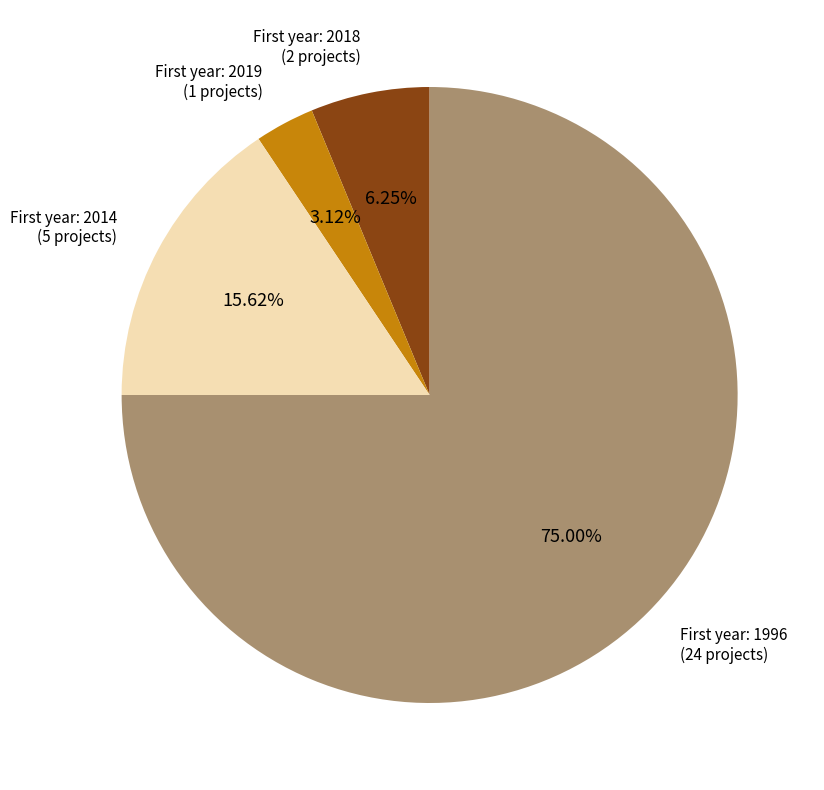

Is there any slice that represents more than half of the pie?

Yes